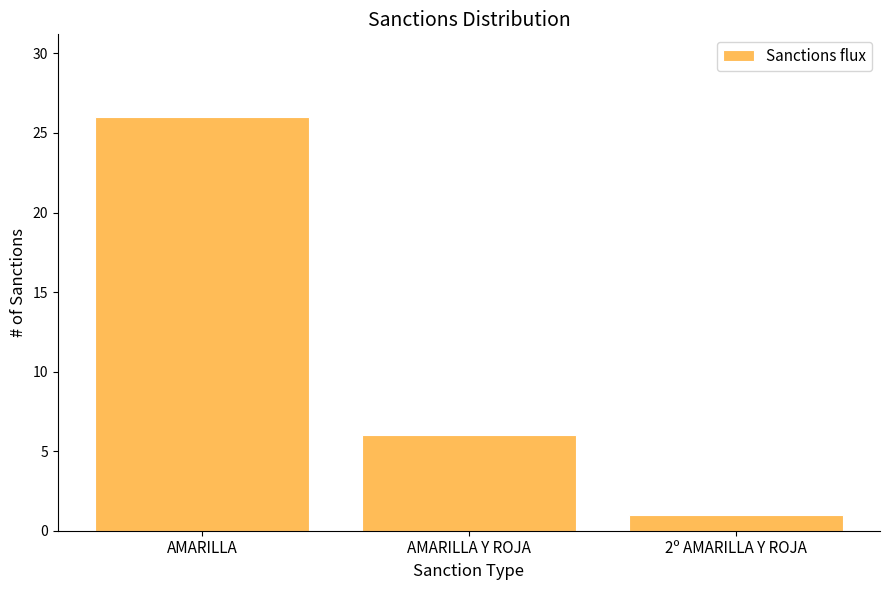

Reading right to left, what are all the values shown in this chart?

2º AMARILLA Y ROJA=1	AMARILLA Y ROJA=6	AMARILLA=26